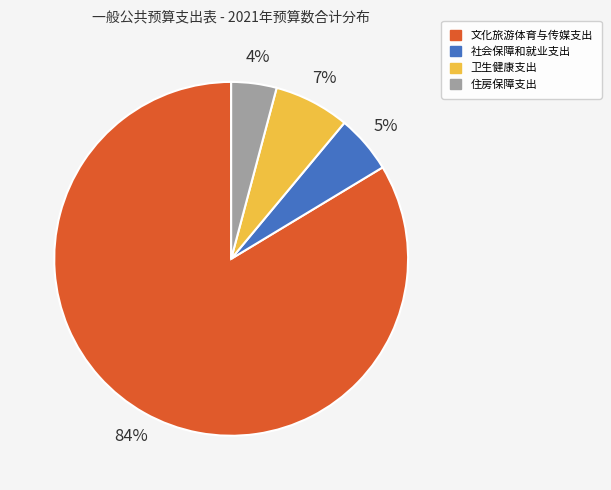

How many slices are in this pie chart?

4